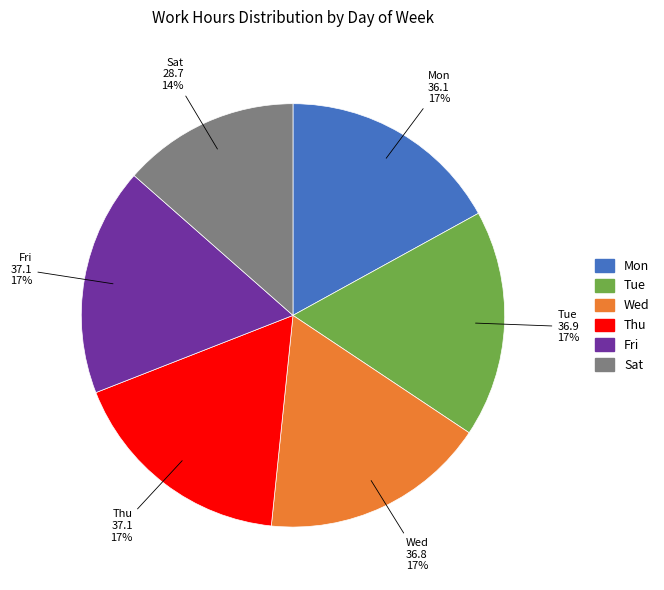

Count the number of slices in the pie.

6